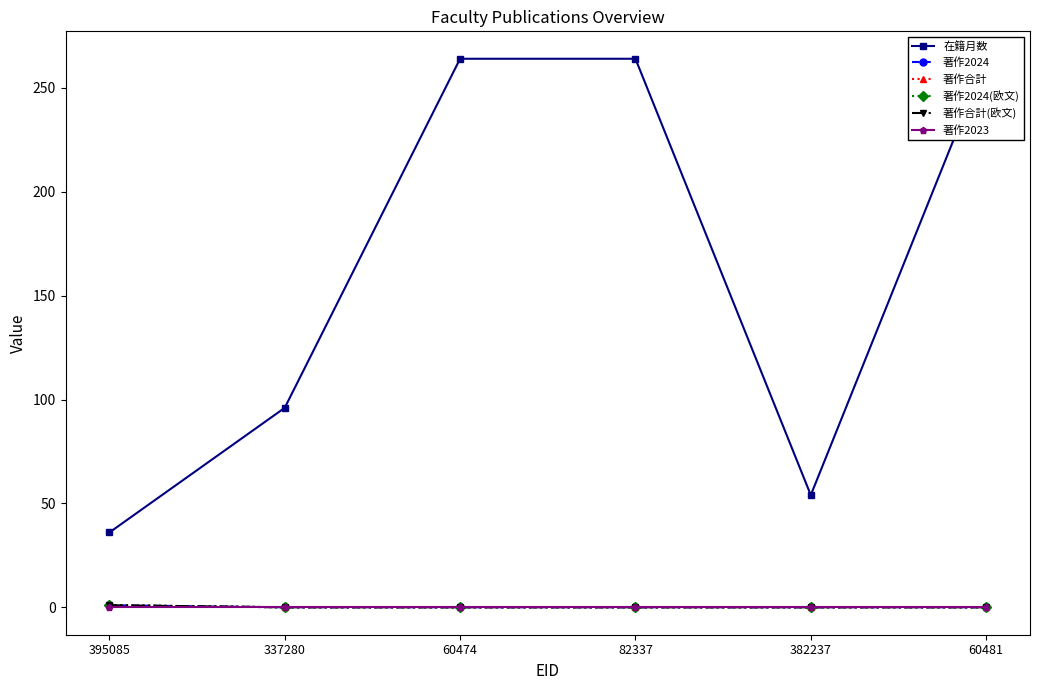

Reading left to right, list all the values displayed in this chart.

在籍月数: 395085=36	337280=96	60474=264	82337=264	382237=54	60481=264
著作2024: 395085=1	337280=0	60474=0	82337=0	382237=0	60481=0
著作合計: 395085=1	337280=0	60474=0	82337=0	382237=0	60481=0
著作2024(欧文): 395085=1	337280=0	60474=0	82337=0	382237=0	60481=0
著作合計(欧文): 395085=1	337280=0	60474=0	82337=0	382237=0	60481=0
著作2023: 395085=0	337280=0	60474=0	82337=0	382237=0	60481=0